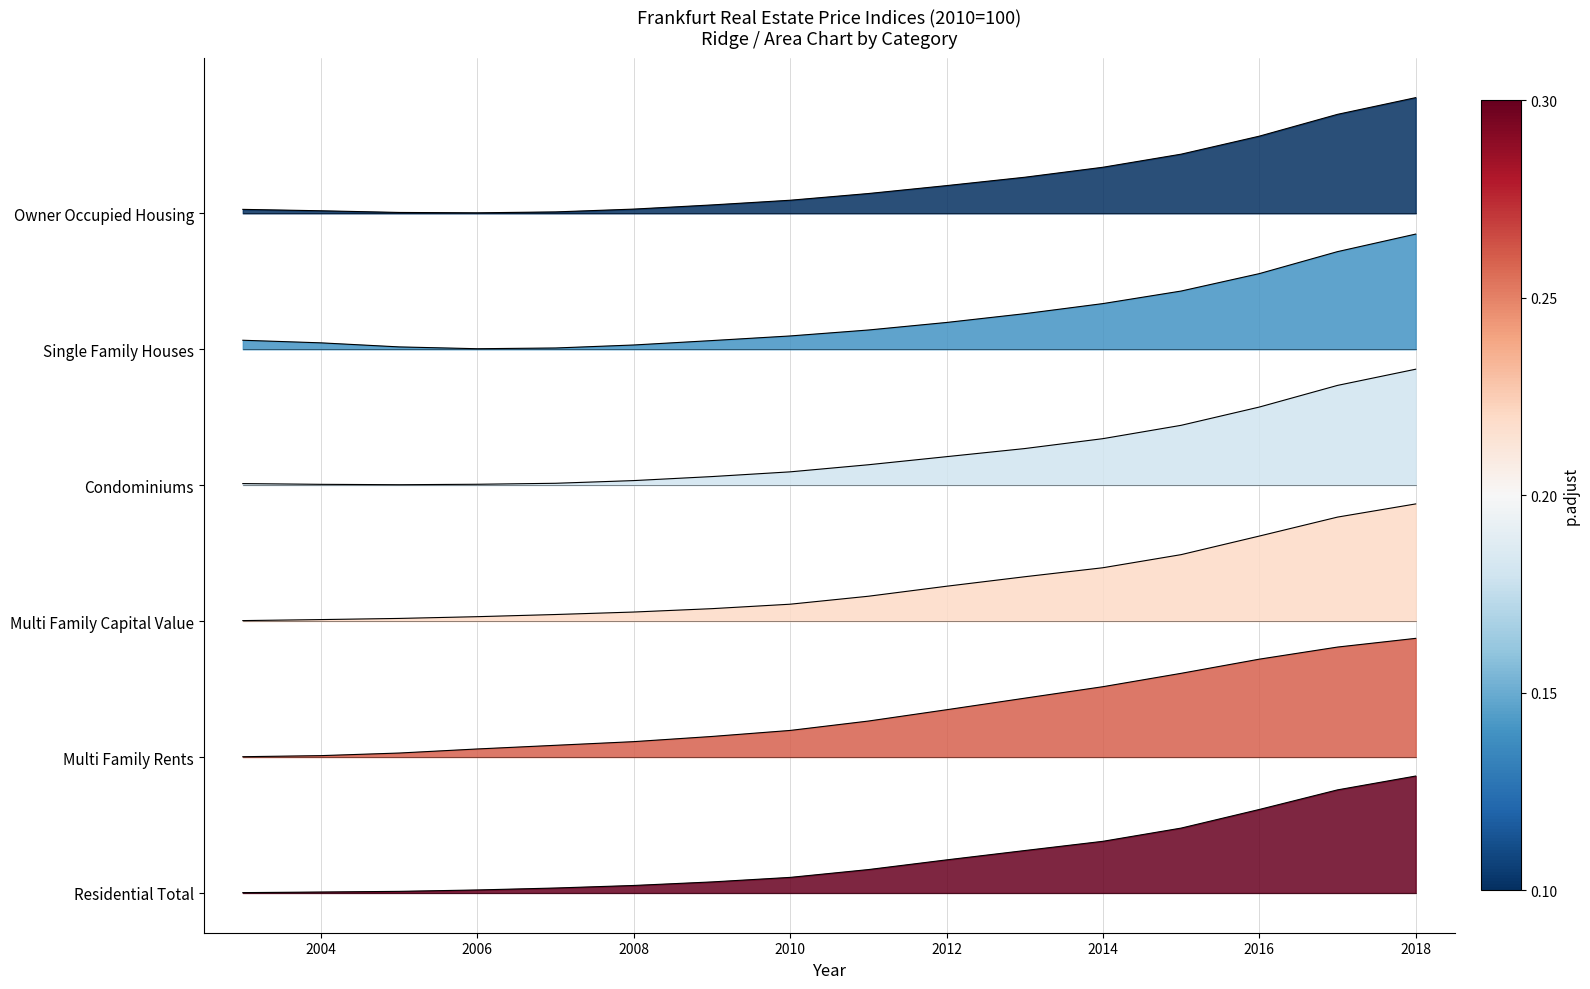

Where is Multi Family Capital Value nearest to the value 0?

2003